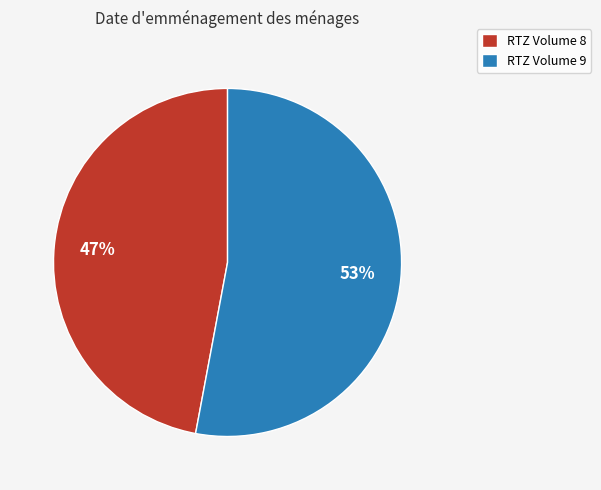

Do RTZ Volume 8 and RTZ Volume 9 together represent more than half of the pie?

Yes